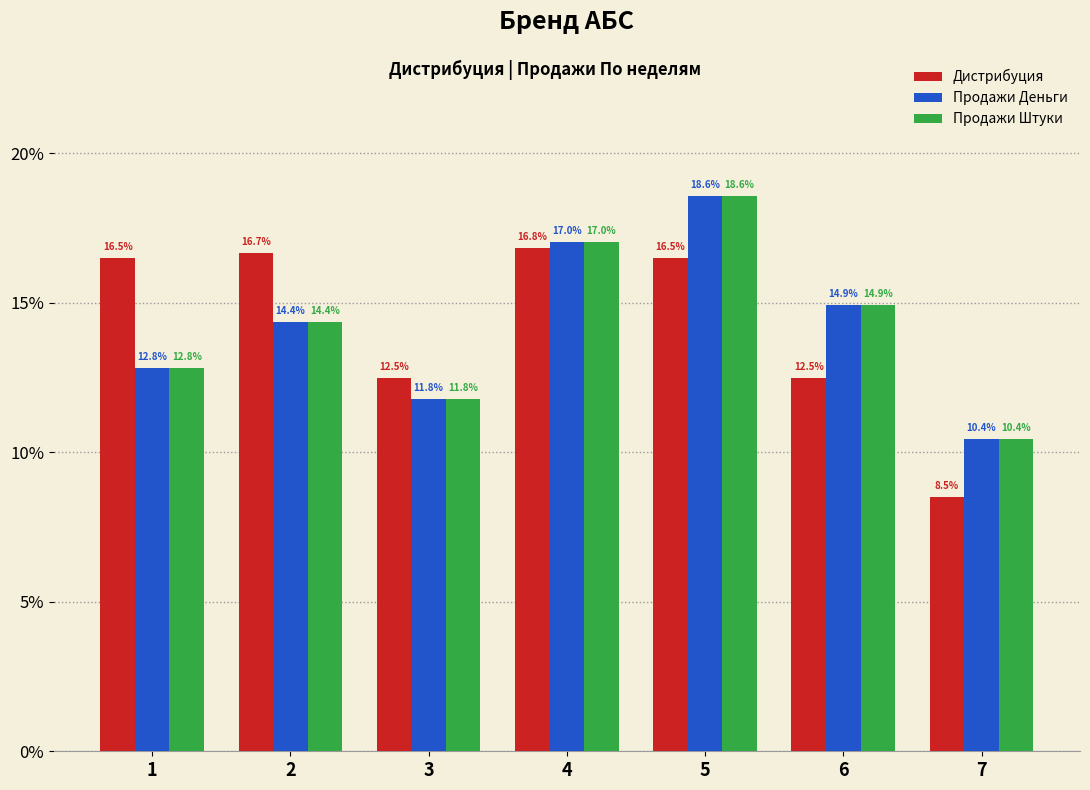

Reading left to right, transcribe all the data shown in this chart.

Дистрибуция: 1=16.5	2=16.7	3=12.5	4=16.8	5=16.5	6=12.5	7=8.5
Продажи Деньги: 1=12.8	2=14.4	3=11.8	4=17.0	5=18.6	6=14.9	7=10.4
Продажи Штуки: 1=12.8	2=14.4	3=11.8	4=17.0	5=18.6	6=14.9	7=10.4